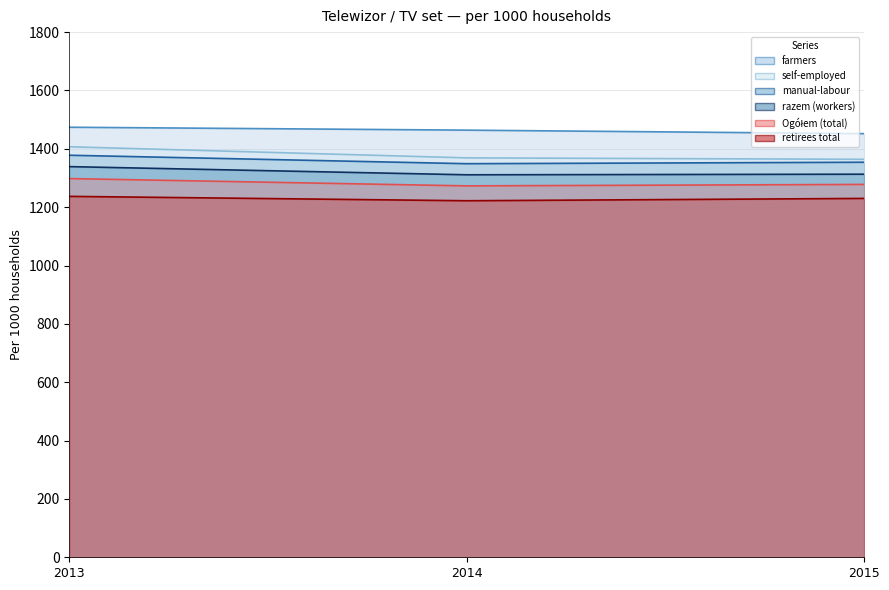

What is the spread (max minus min) of values at 2013?

237